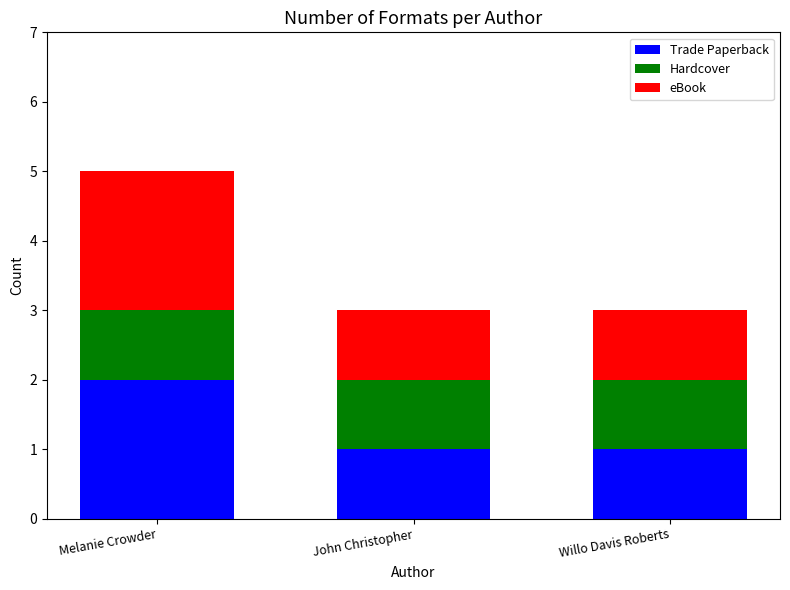

What is the sum of all Trade Paperback values?

4